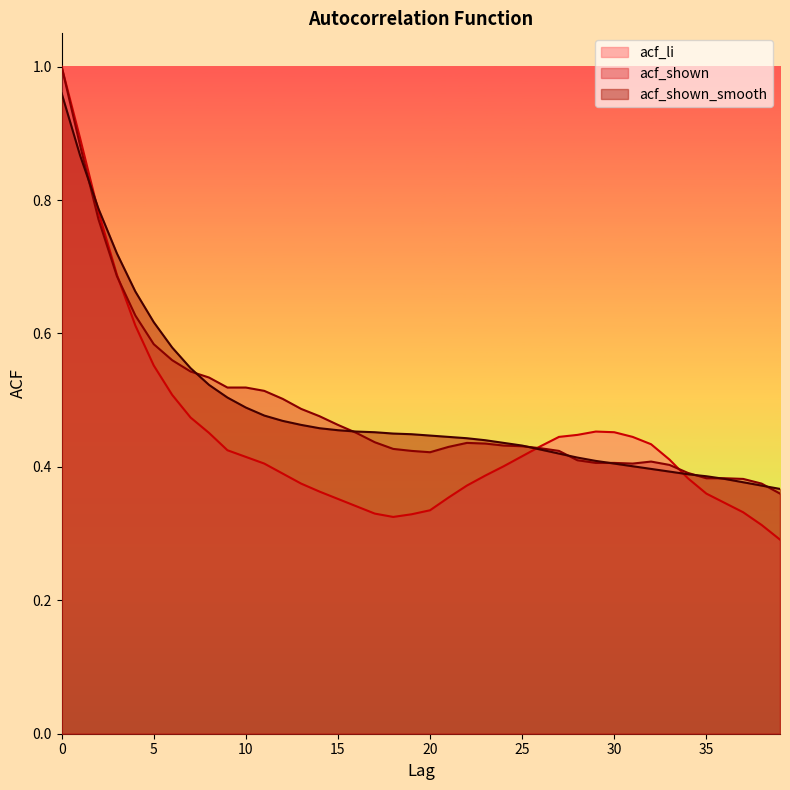

Is it true that acf_shown equals 0.2 at 10?

False